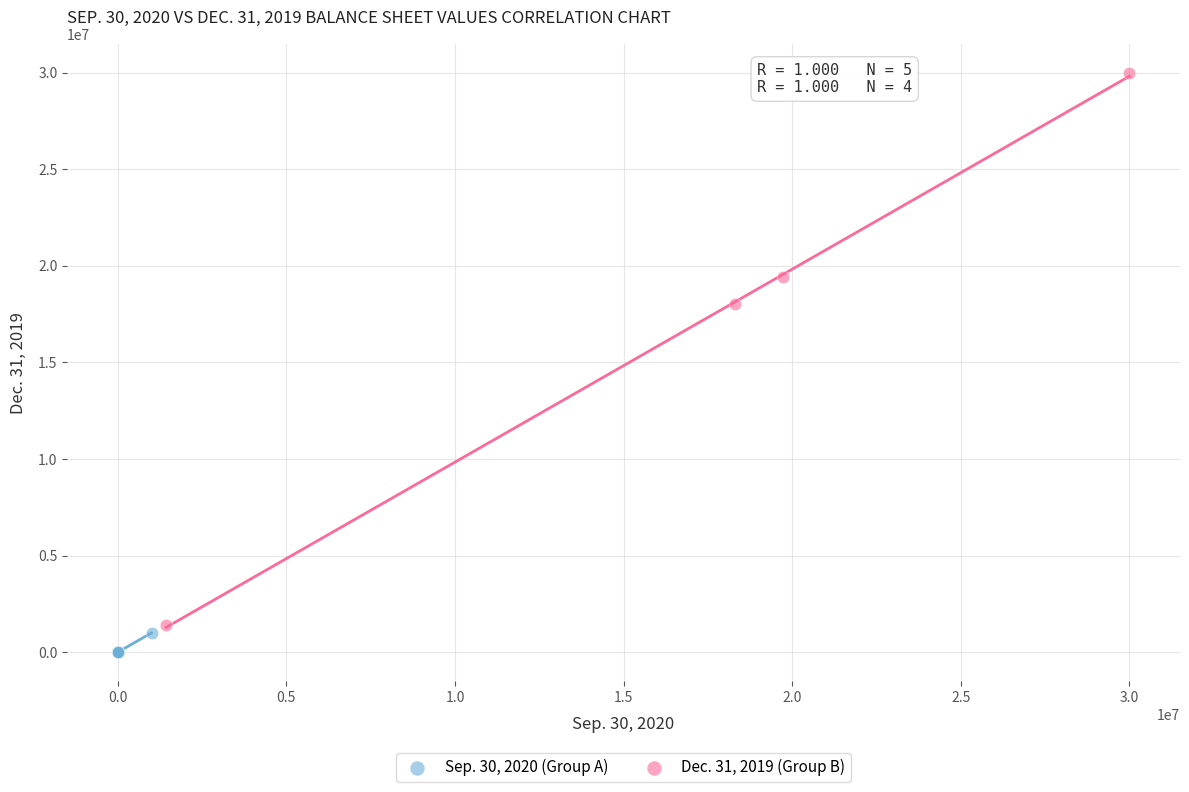

Which series has the largest Y range (max minus min)?

Dec. 31, 2019 (Group B)